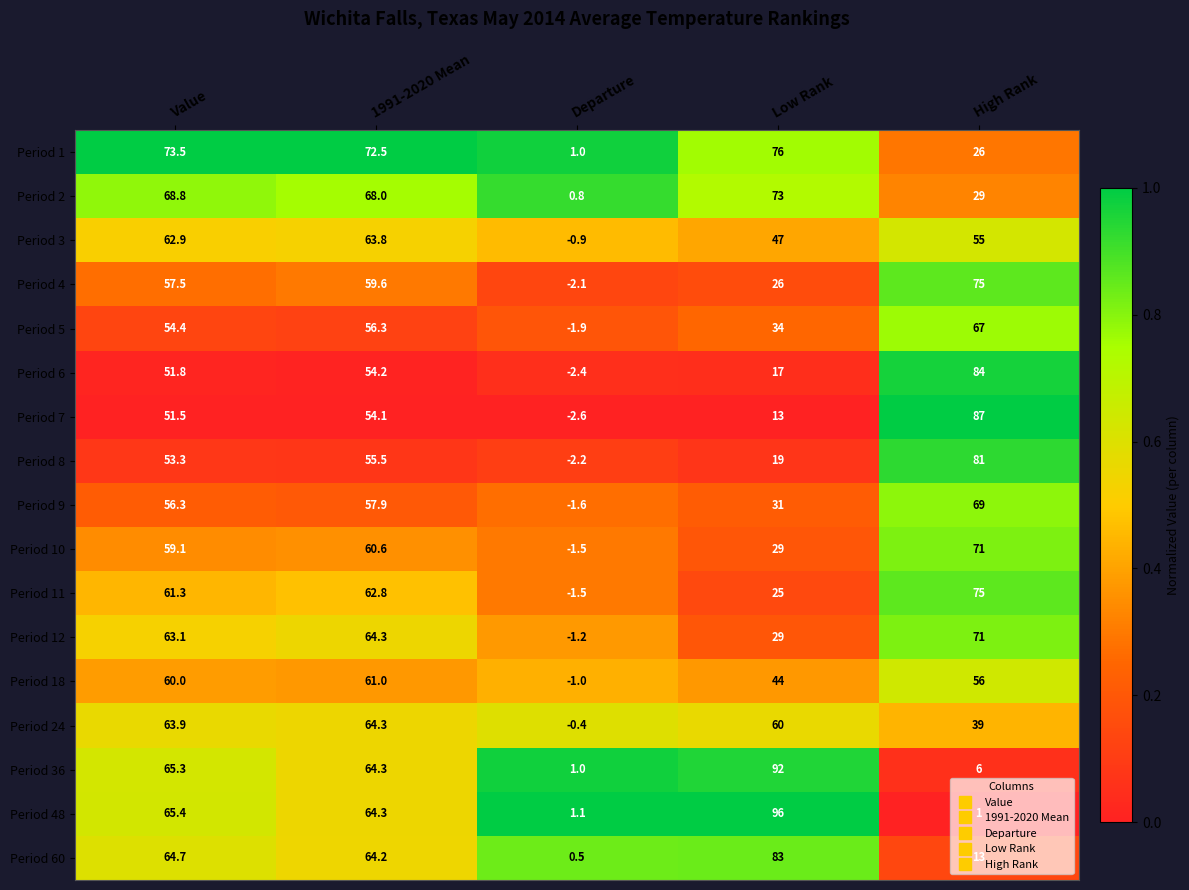

At which label does Period 12 reach its peak?

High Rank